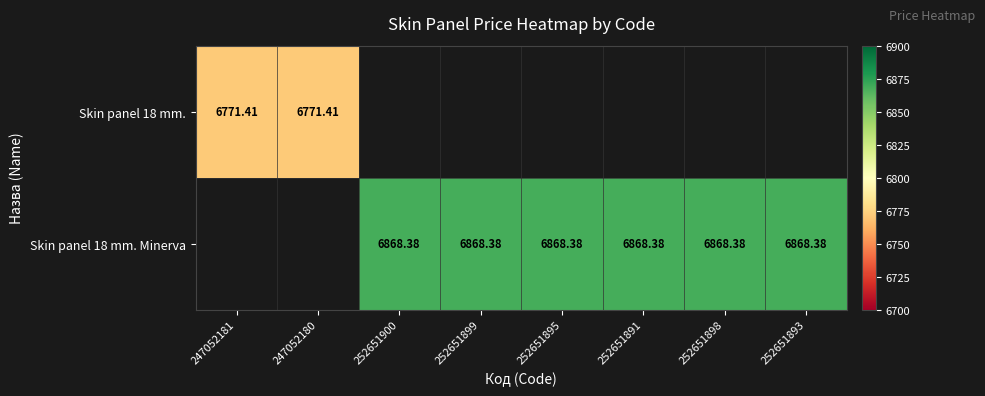

What is the minimum value shown in the chart?

6771.4